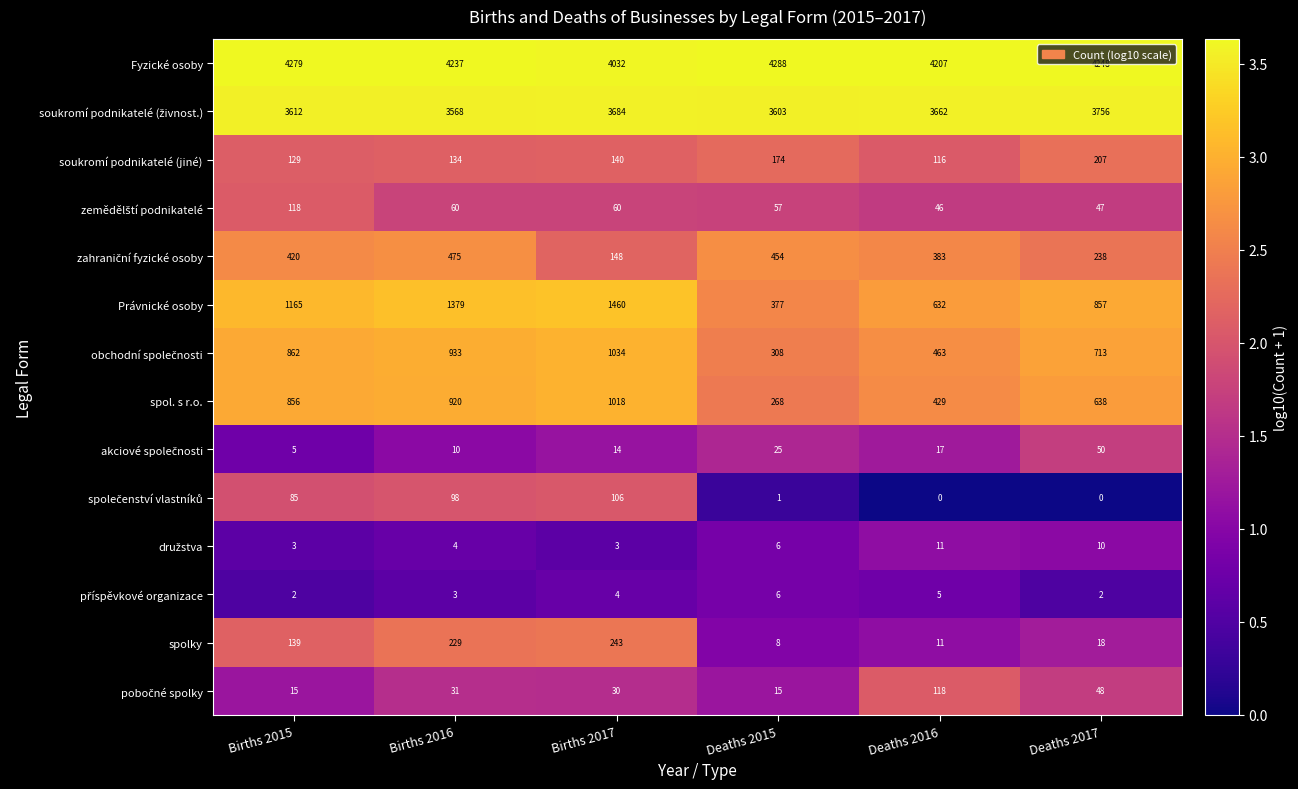

Which series changed the most between Births 2017 and Deaths 2017?

Právnické osoby